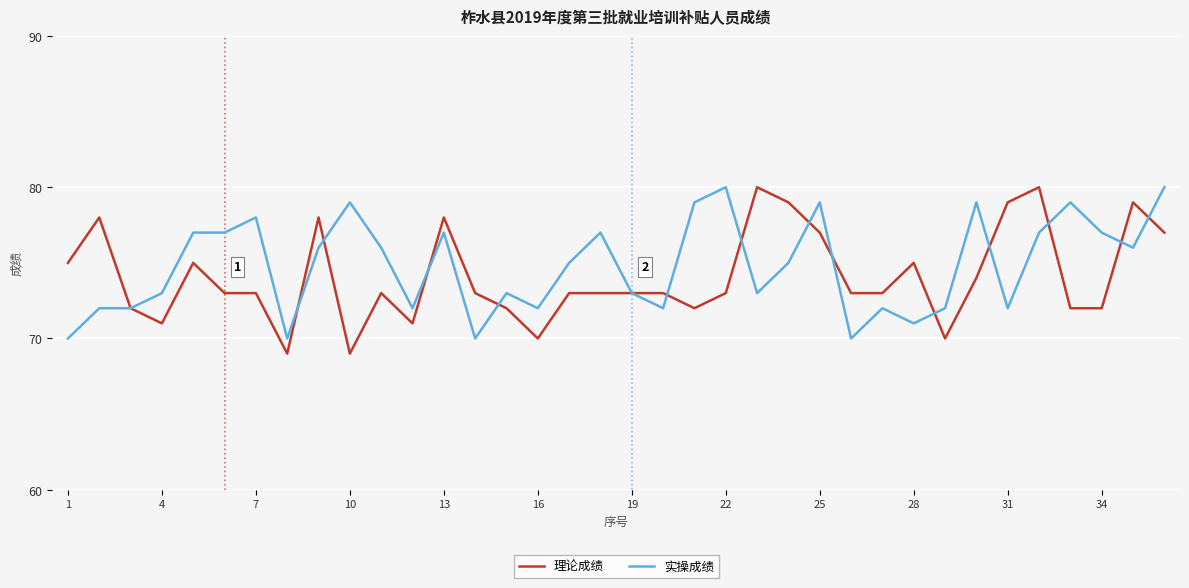

What is the maximum value shown in the chart?

80